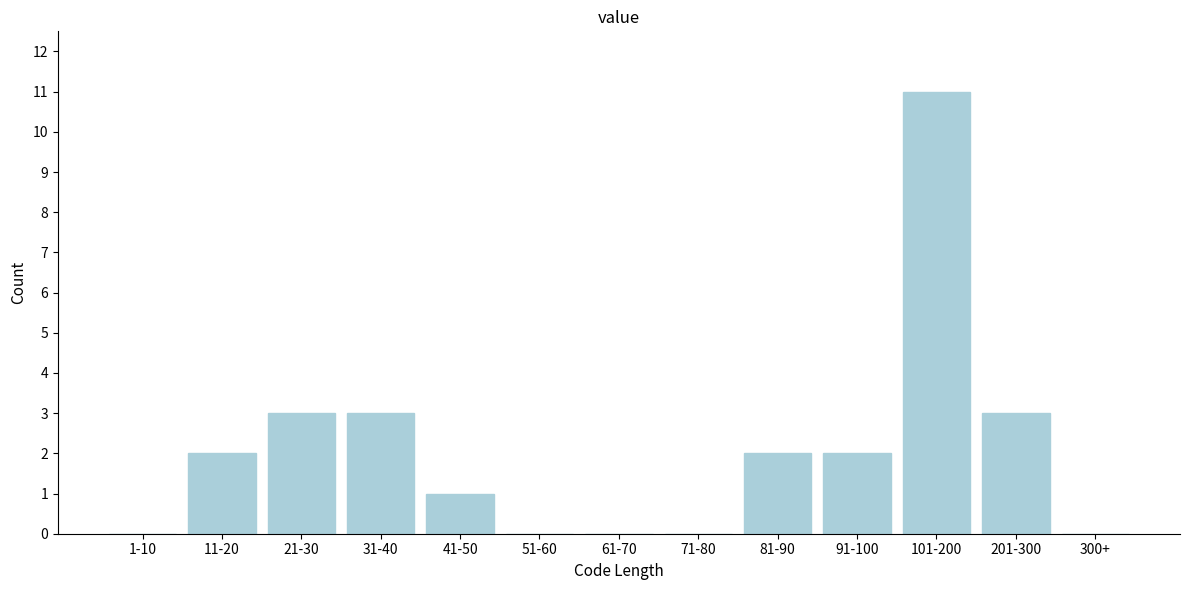

Reading right to left, what are all the values shown in this chart?

300+=0	201-300=3	101-200=11	91-100=2	81-90=2	71-80=0	61-70=0	51-60=0	41-50=1	31-40=3	21-30=3	11-20=2	1-10=0